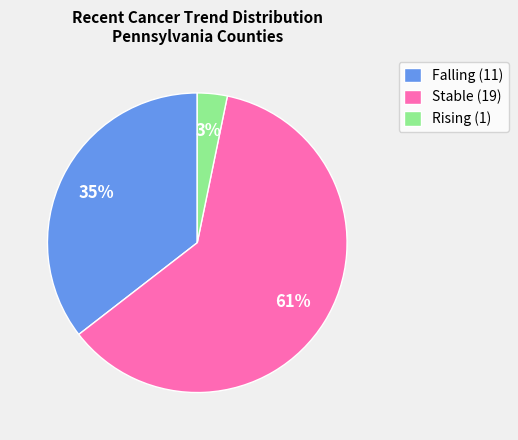

How many segments does this pie chart have?

3